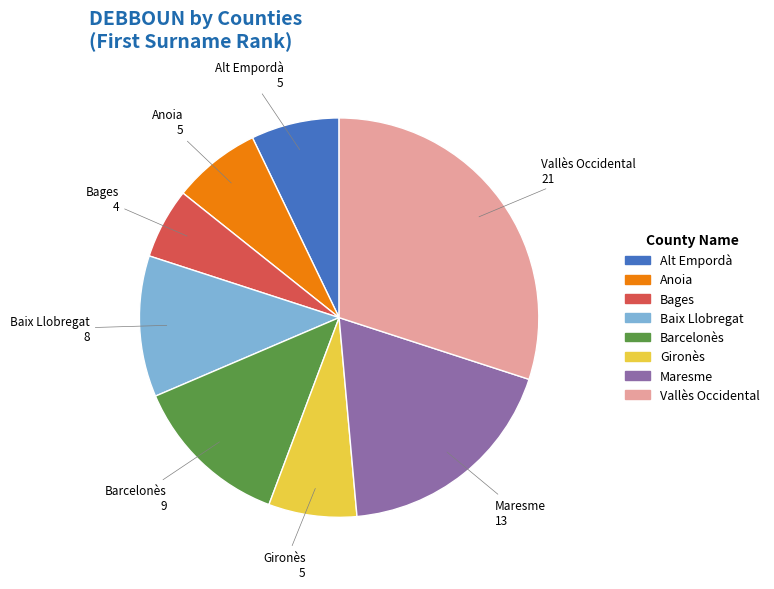

True or false: Baix Llobregat accounts for 11% of the total.

True